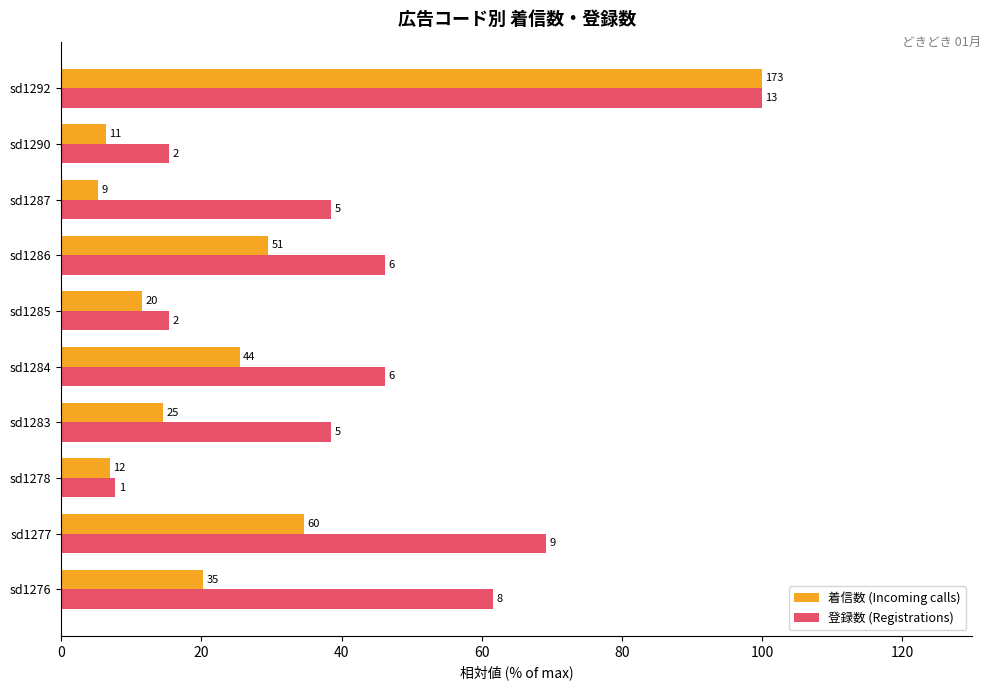

What are all the series names shown in the legend?

着信数 (Incoming calls), 登録数 (Registrations)